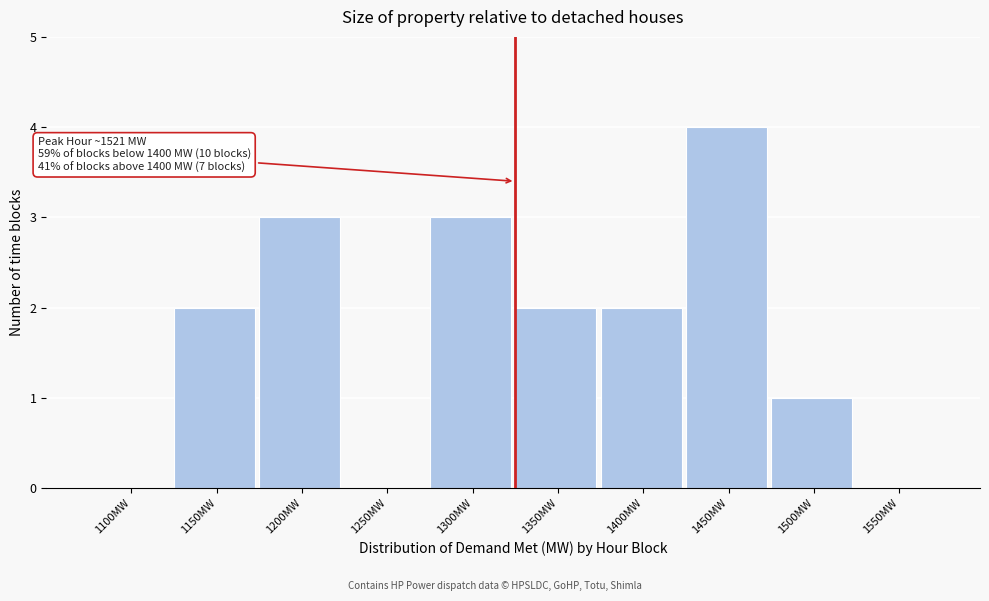

Reading left to right, transcribe all the data shown in this chart.

1100MW=0	1150MW=2	1200MW=3	1250MW=0	1300MW=3	1350MW=2	1400MW=2	1450MW=4	1500MW=1	1550MW=0